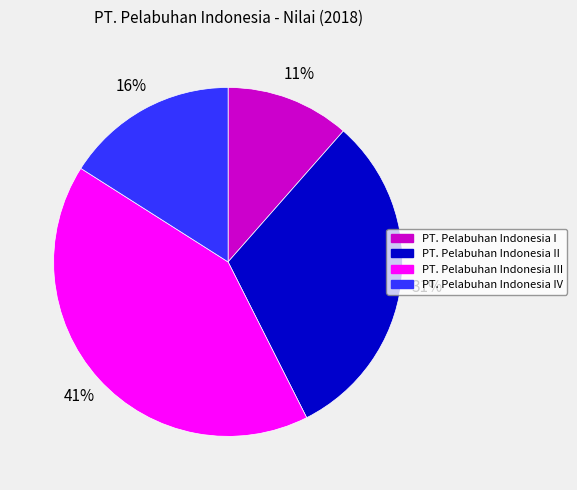

Does PT. Pelabuhan Indonesia I represent more than half of the total?

No